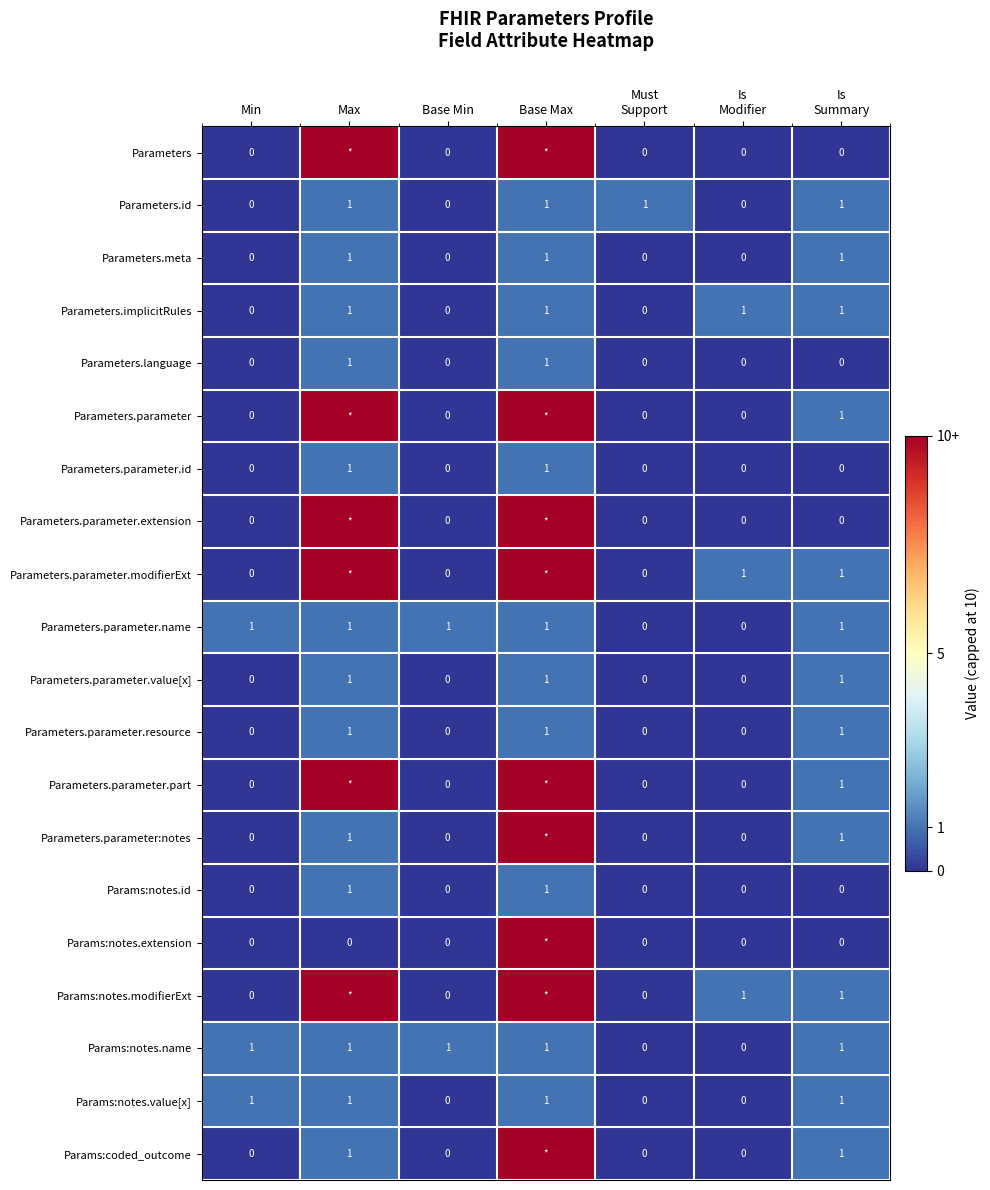

True or false: Parameters.parameter.value[x] has a value of 0 at Min.

True